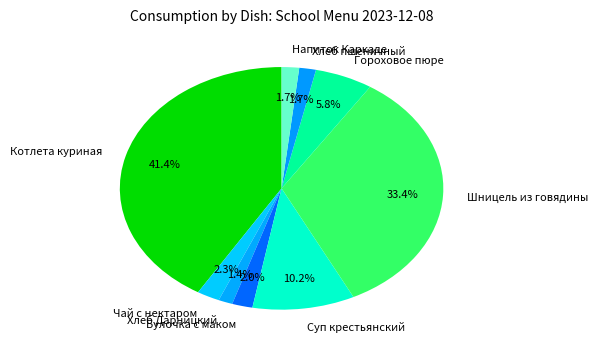

Approximately how many times larger is the value at Хлеб Дарницкий compared to Напиток Каркаде?

0.8